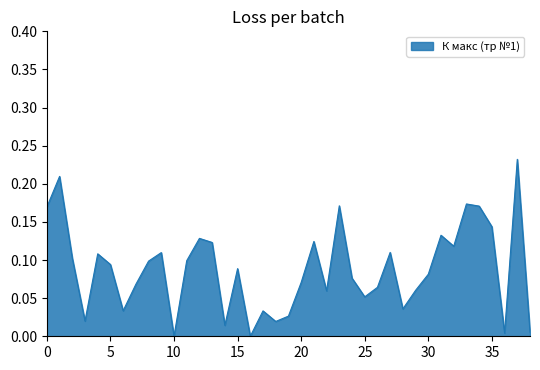

Does the chart display data point markers on the line(s)?

No